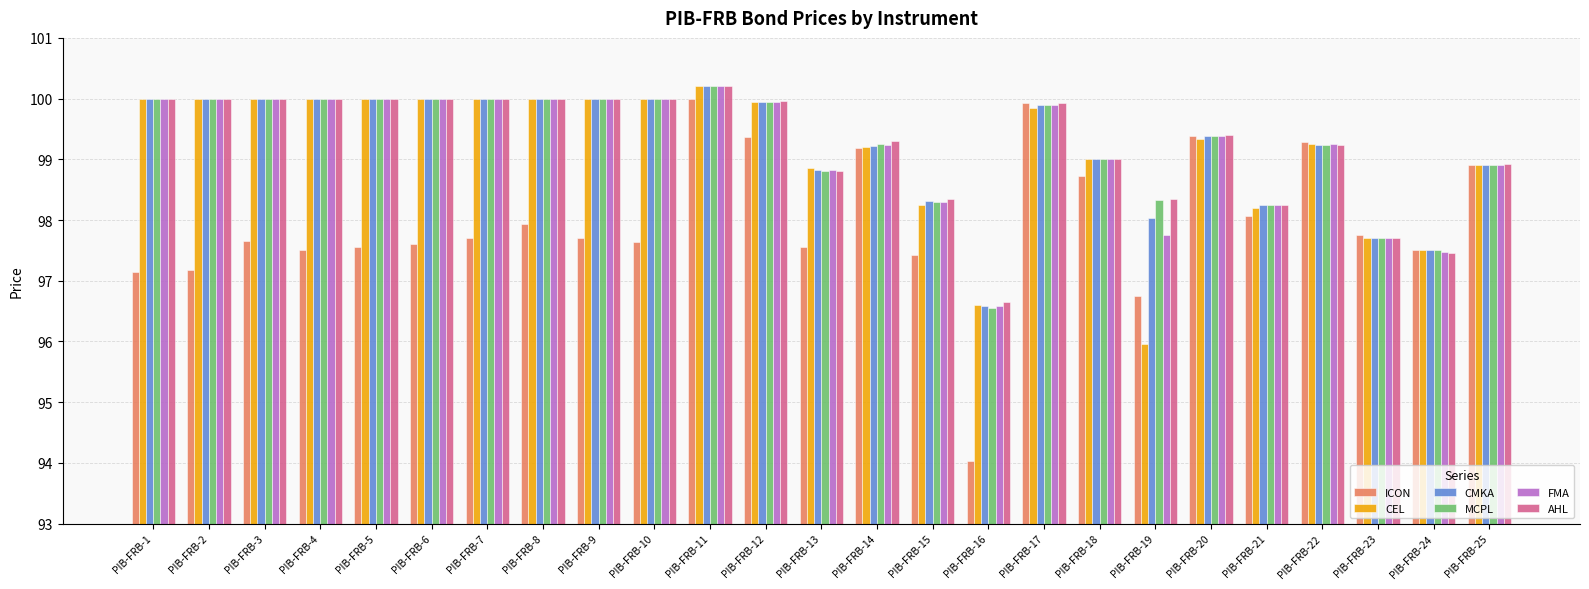

How many distinct data groups are displayed?

6